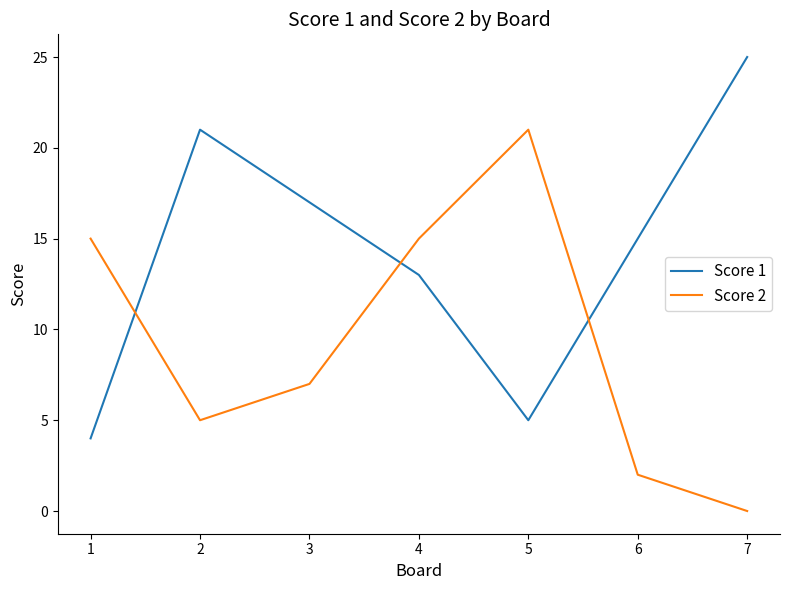

What is the maximum value shown in the chart?

25